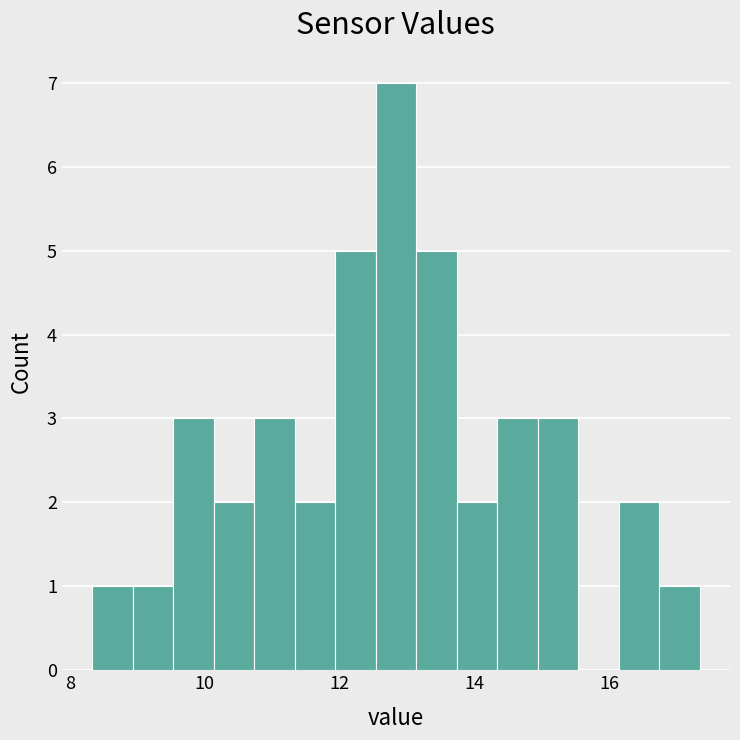

Around what value on the x-axis is the tallest bar? Give the approximate position of its centre, as read against the axis.

12.8